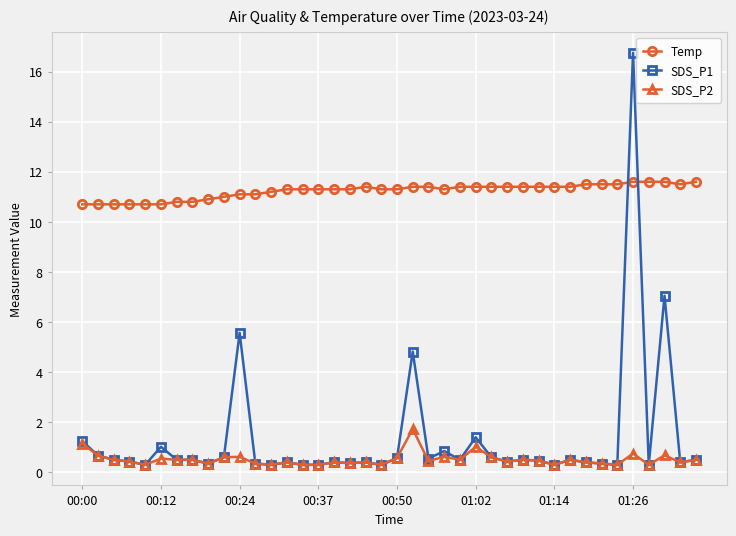

How many lines are shown in the chart?

3